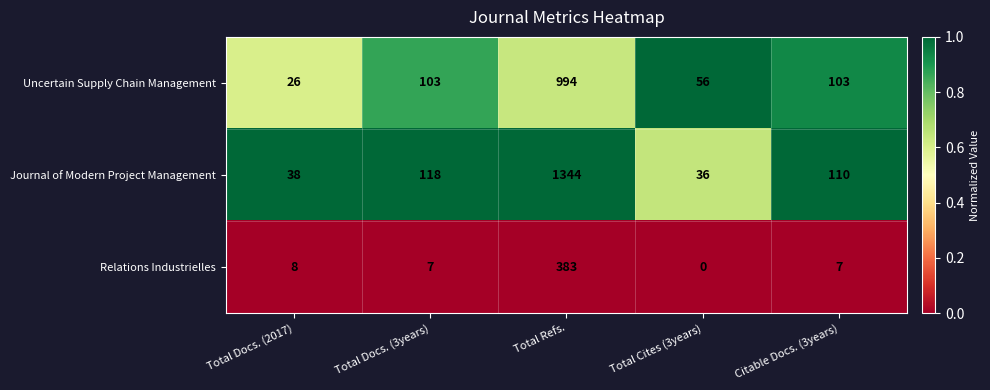

What value does the Uncertain Supply Chain Management series have at Total Docs. (3years)?

103